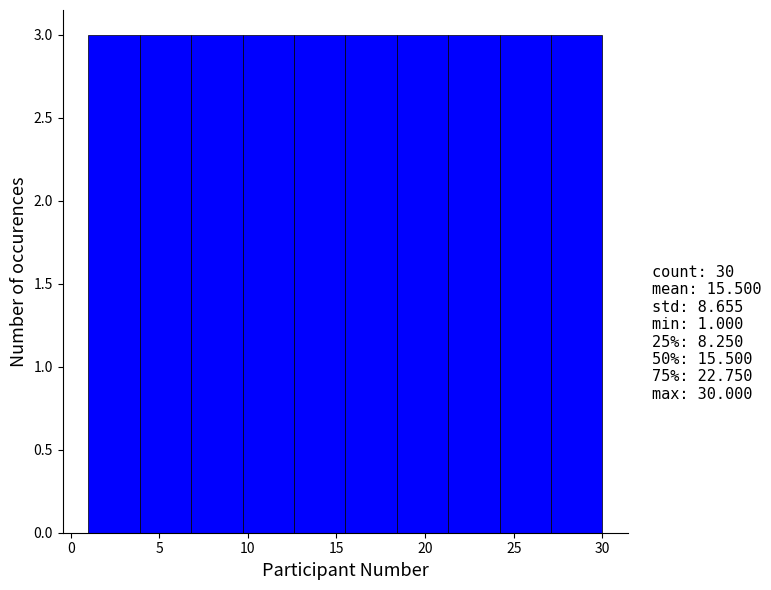

What is the height of the bar covering 18.4 to 21.3 on the x-axis? Neither the bar edges nor the heights are printed on the chart, so give them approximately, as read against the axes.

3